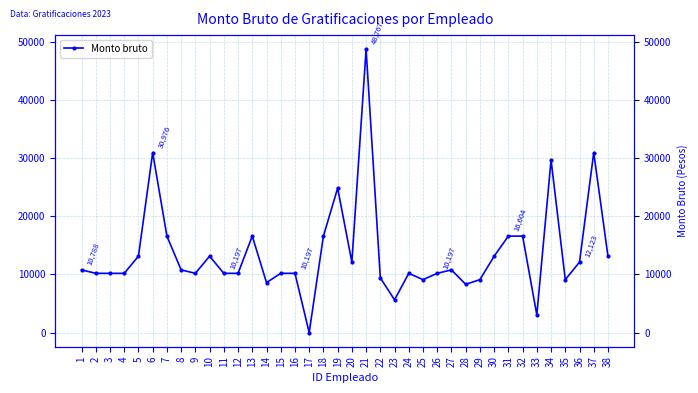

What is the difference between the maximum and minimum values?

48767.3